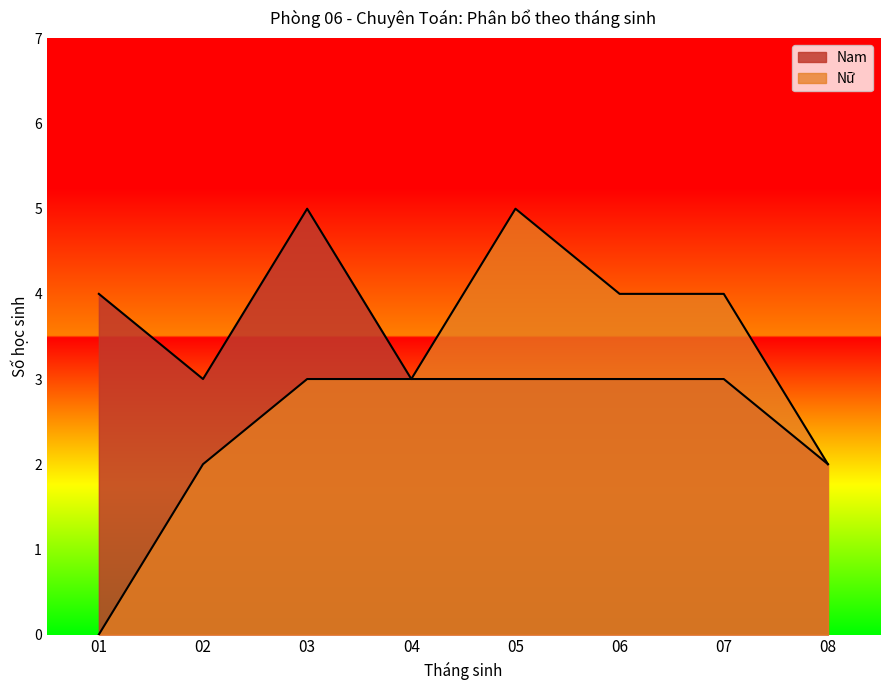

Where does the Nữ series first go above 3?

05